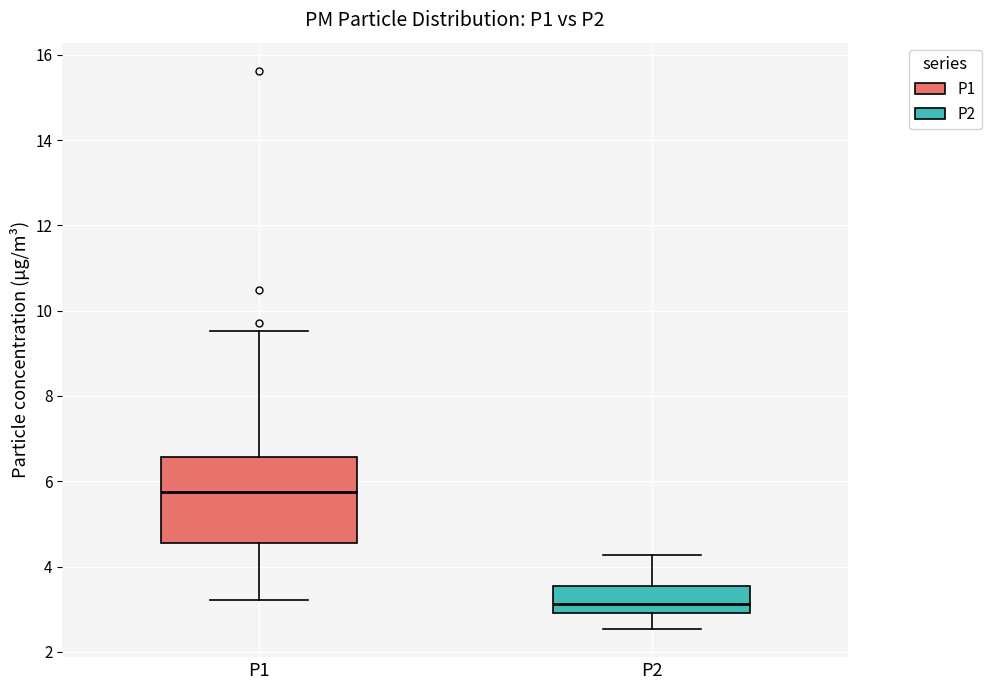

Reading left to right, read every box against the y-axis: the position of its median line, the range the box covers, and the ends of its whiskers. The values are not printed on the chart, so give them approximately, as read against the axis.

P1: median 5.8, box 4.6 to 6.6, whiskers 3.2 to 9.6
P2: median 3.2, box 3.0 to 3.6, whiskers 2.6 to 4.2